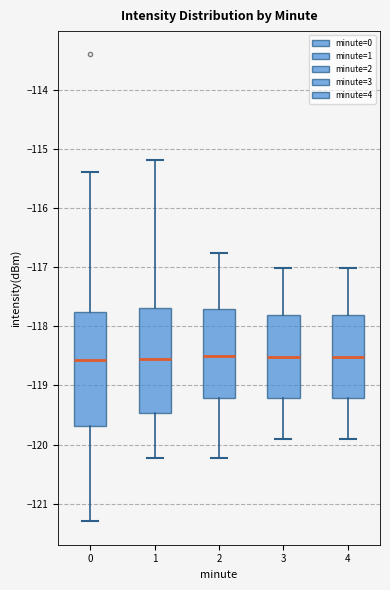

Reading left to right, transcribe this box plot: for each box, give where its median line is, the range the box spans, and where its two whiskers end, as read against the y-axis. The values are not printed on the chart, so give them approximately, as read against the axis.

0: median -118.6, box -119.7 to -117.8, whiskers -121.3 to -115.4
1: median -118.6, box -119.5 to -117.7, whiskers -120.2 to -115.2
2: median -118.5, box -119.2 to -117.7, whiskers -120.2 to -116.8
3: median -118.5, box -119.2 to -117.8, whiskers -119.9 to -117.0
4: median -118.5, box -119.2 to -117.8, whiskers -119.9 to -117.0